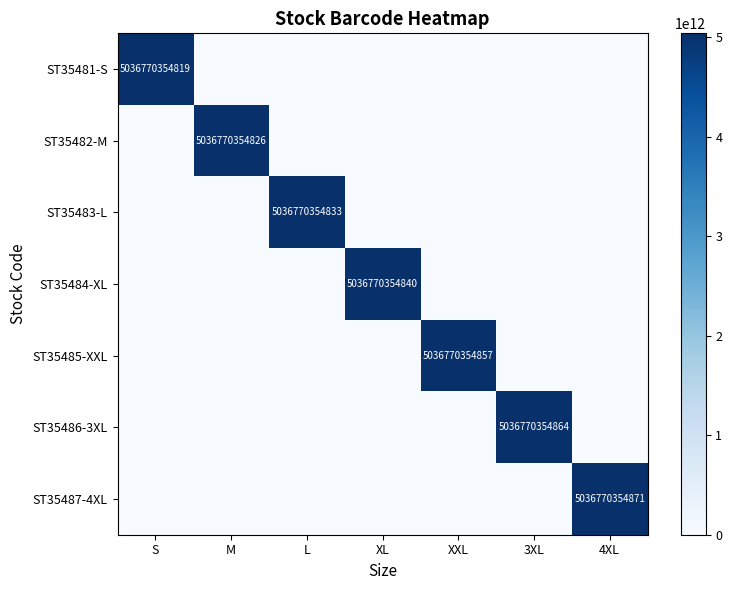

Which has a higher value, 3XL or M?

3XL